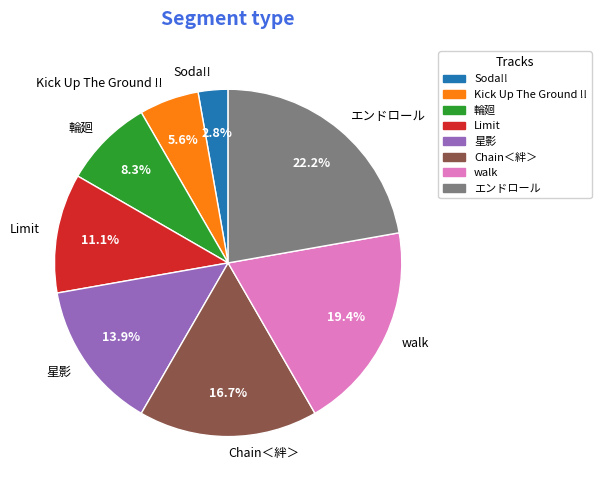

Is it true that 輪廻 is 2% of the pie?

False